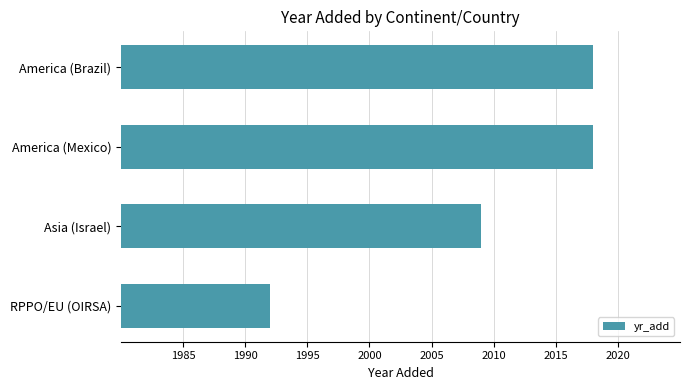

How many series are shown in this chart?

1